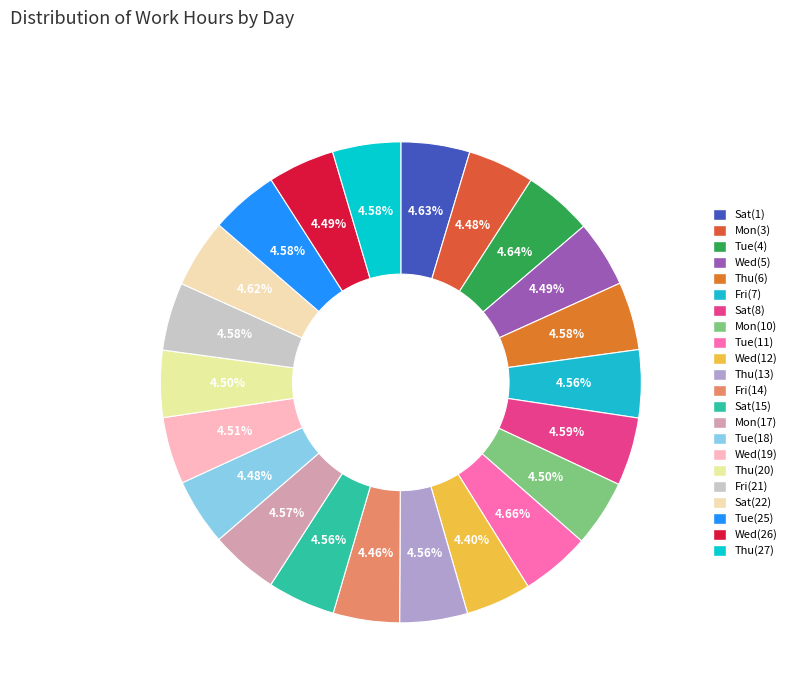

How many slices are in this pie chart?

22